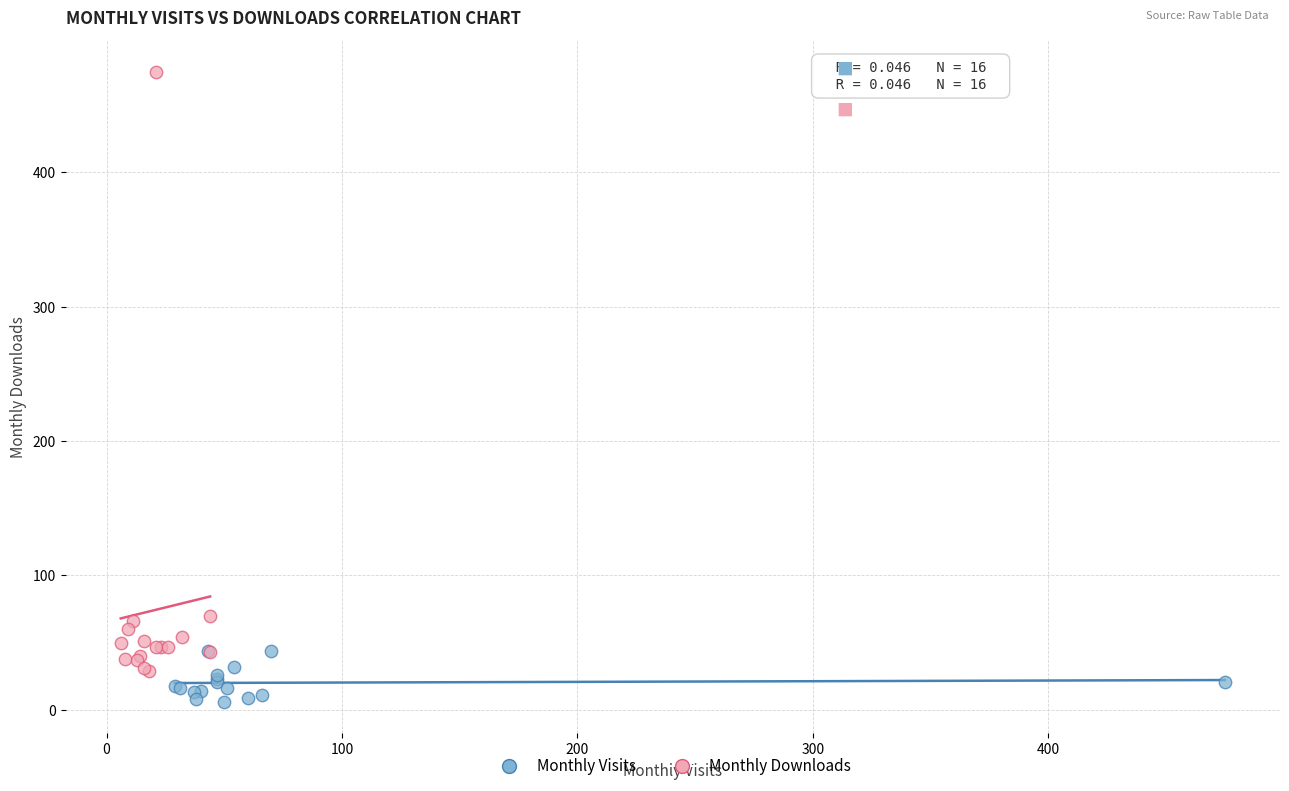

Which series has the largest Y range (max minus min)?

Monthly Downloads